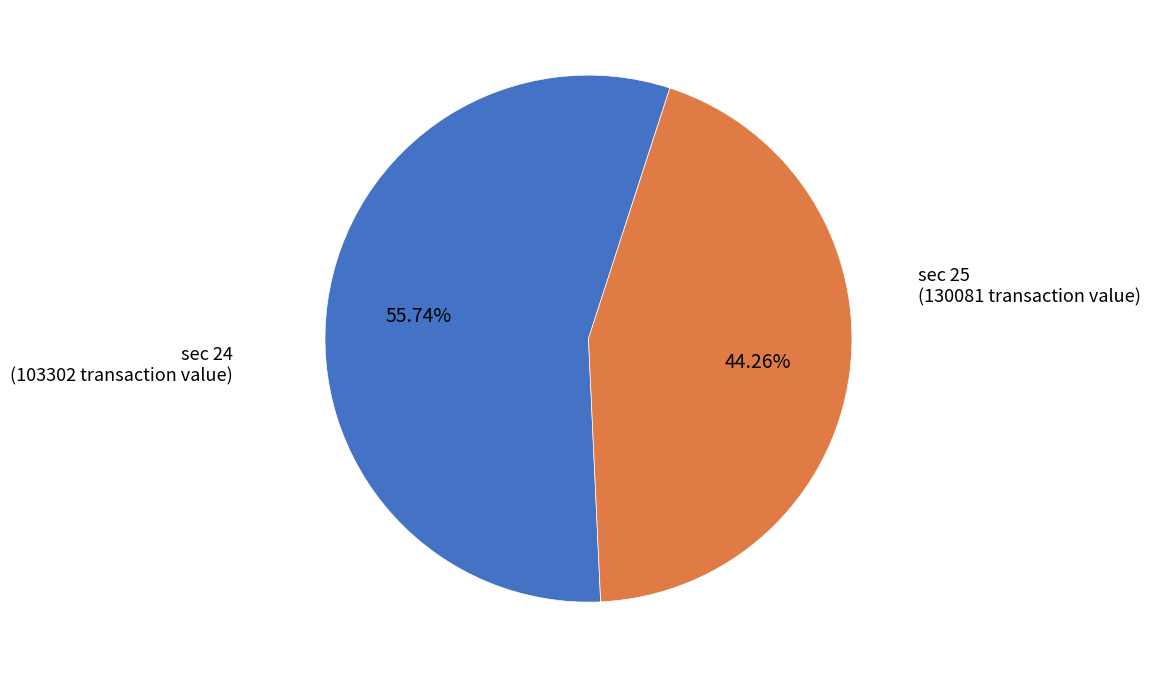

Does any single category account for the majority?

Yes